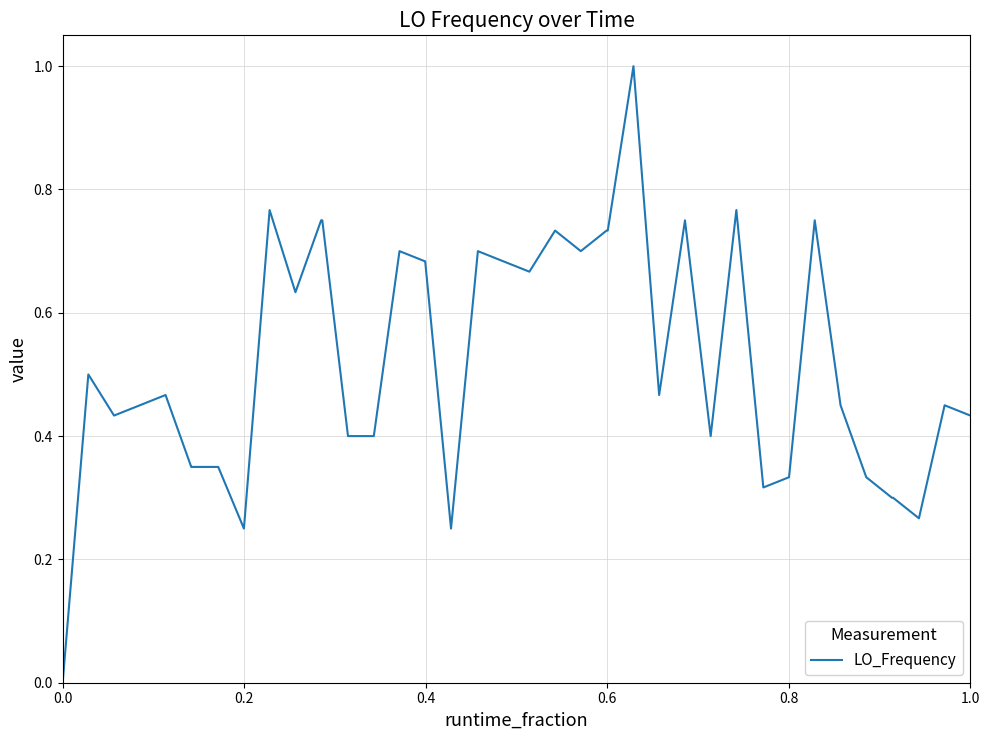

Count the number of categories in the chart.

40